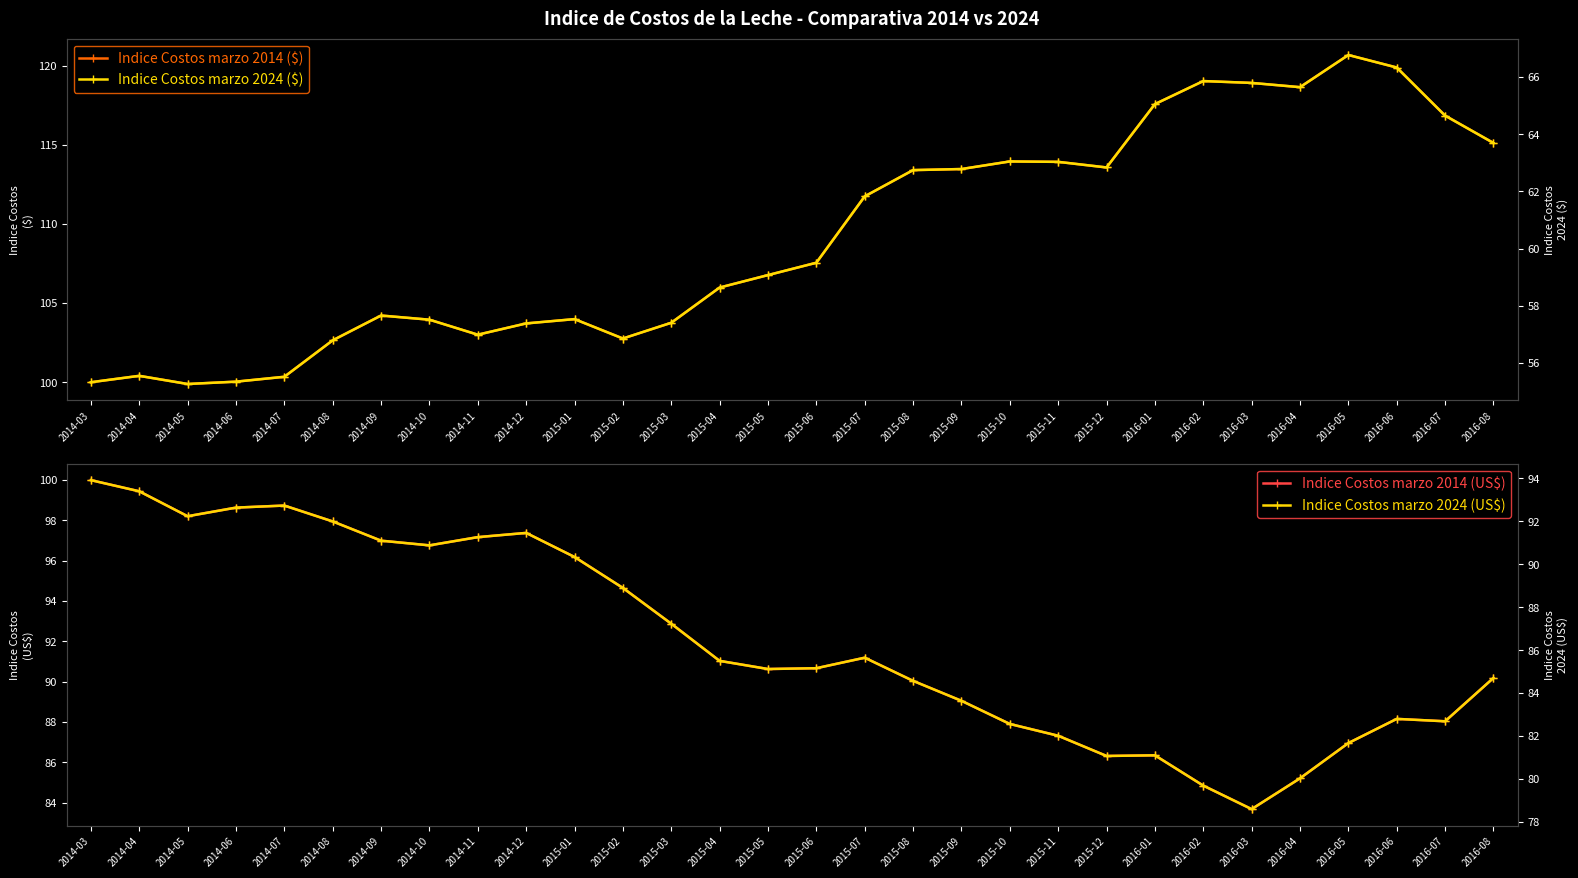

List the labels in order of Indice Costos marzo 2014 (US$) value, largest first.

2014-03, 2014-04, 2014-07, 2014-06, 2014-05, 2014-08, 2014-12, 2014-11, 2014-09, 2014-10, 2015-01, 2015-02, 2015-03, 2015-07, 2015-04, 2015-06, 2015-05, 2016-08, 2015-08, 2015-09, 2016-06, 2016-07, 2015-10, 2015-11, 2016-05, 2016-01, 2015-12, 2016-04, 2016-02, 2016-03